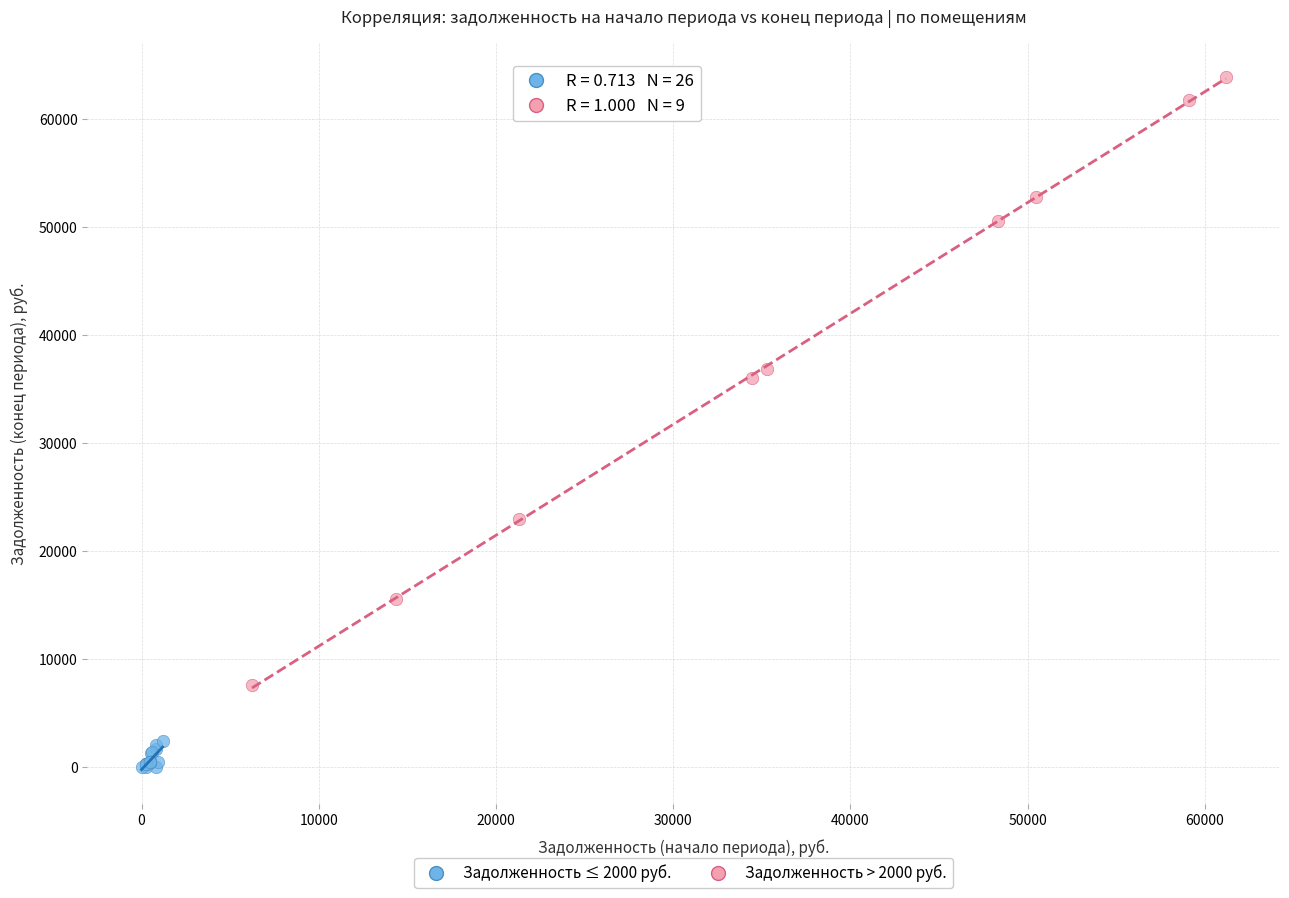

Which series has the largest Y range (max minus min)?

Задолженность > 2000 руб.